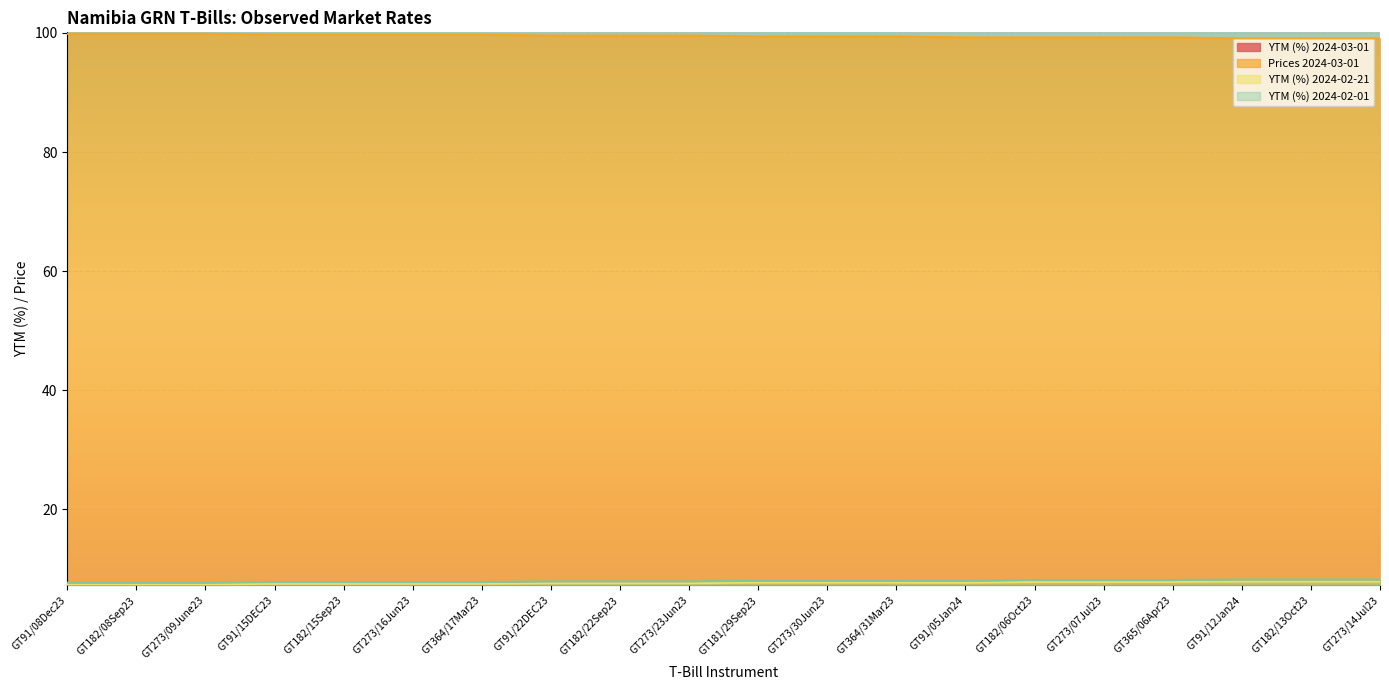

The YTM (%) 2024-02-21 series shows 7.4 at GT182/08Sep23. True or false?

True